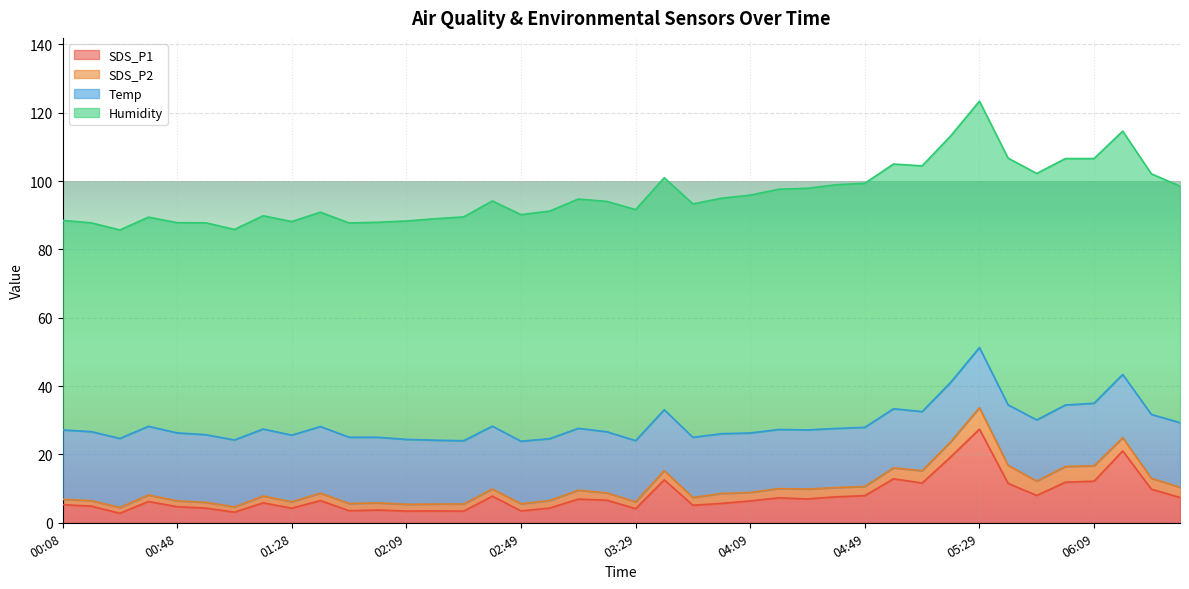

What is the difference between the Humidity values at 04:09 and 04:59?

2.0